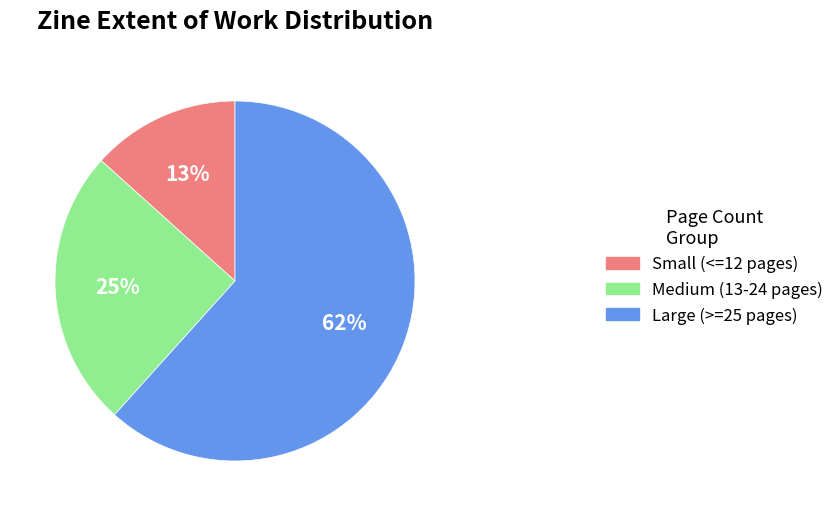

Is it true that Medium (13-24 pages) is 12% of the pie?

False